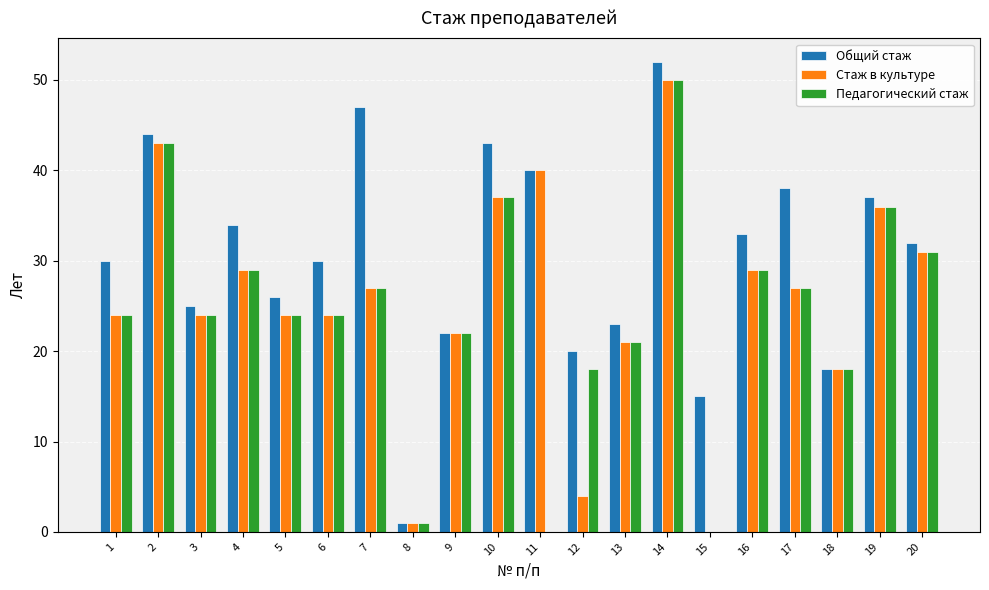

What are all the series names shown in the legend?

Общий стаж, Стаж в культуре, Педагогический стаж